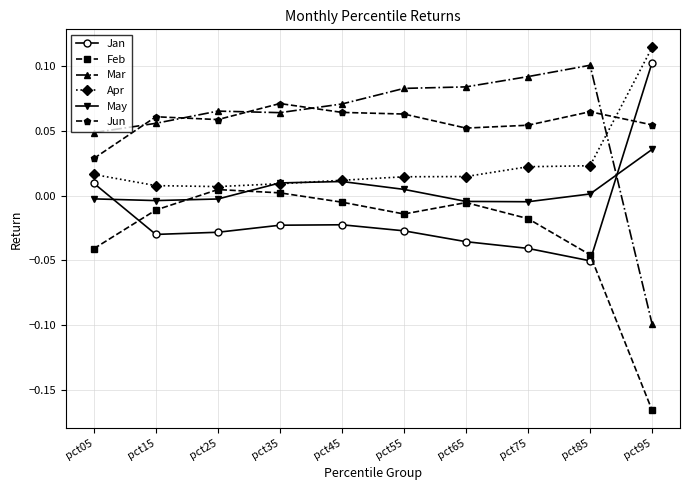

Is the value of Apr at pct85 greater than the value of May at pct55?

Yes